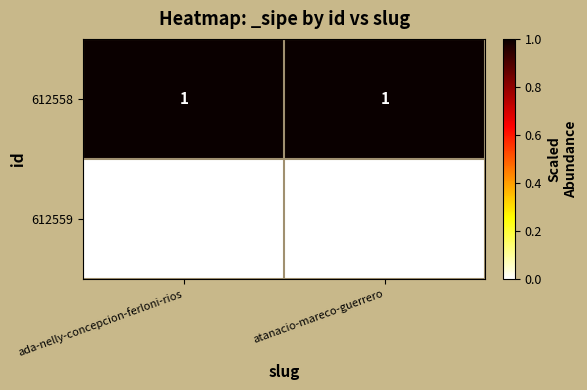

Which series has the largest total across all categories?

612558